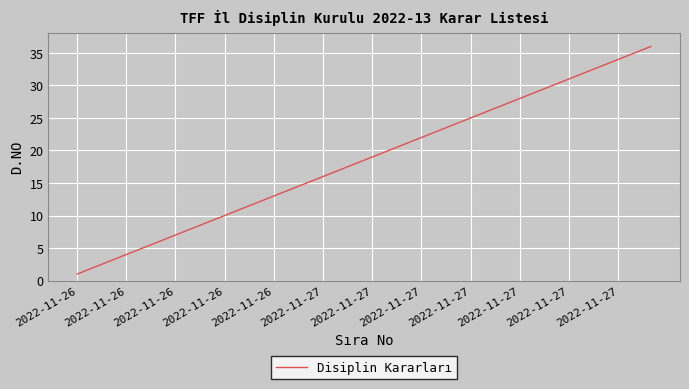

How many lines are shown in the chart?

1